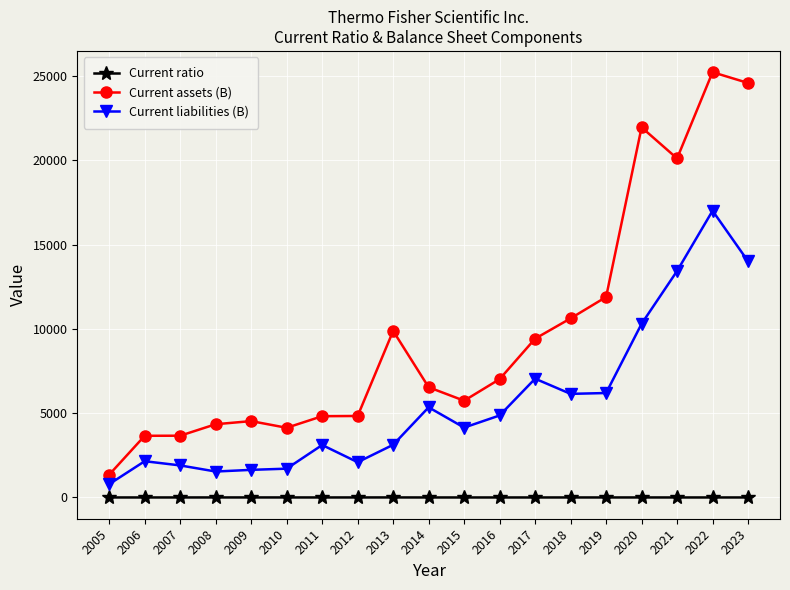

At which category is the sum across all series the highest?

2022